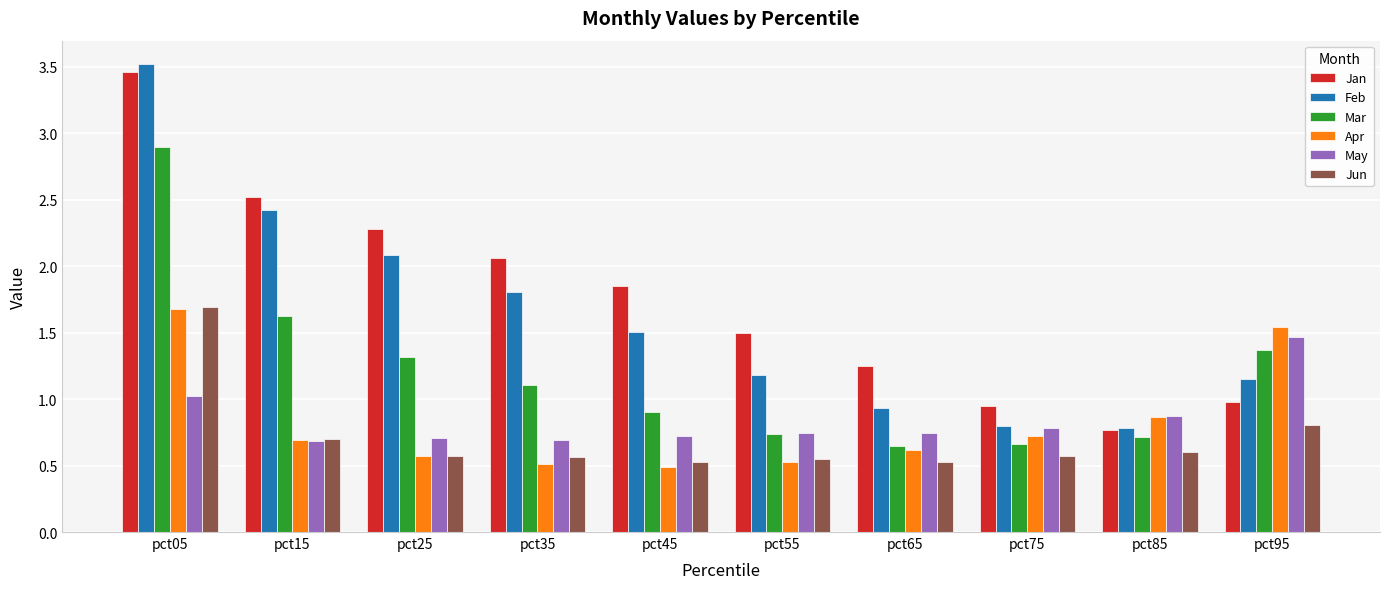

What value does the Feb series have at pct35?

1.8